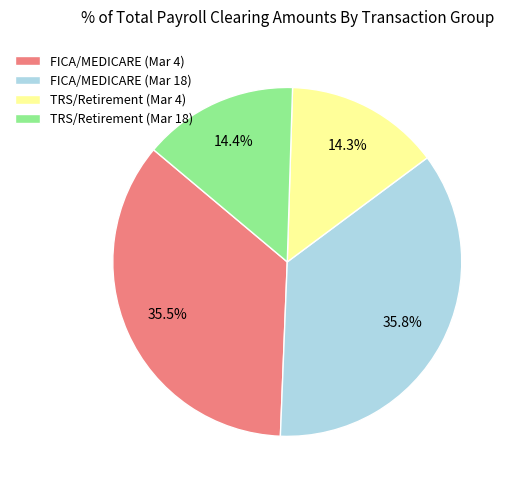

Does TRS/Retirement (Mar 18) represent more than half of the total?

No